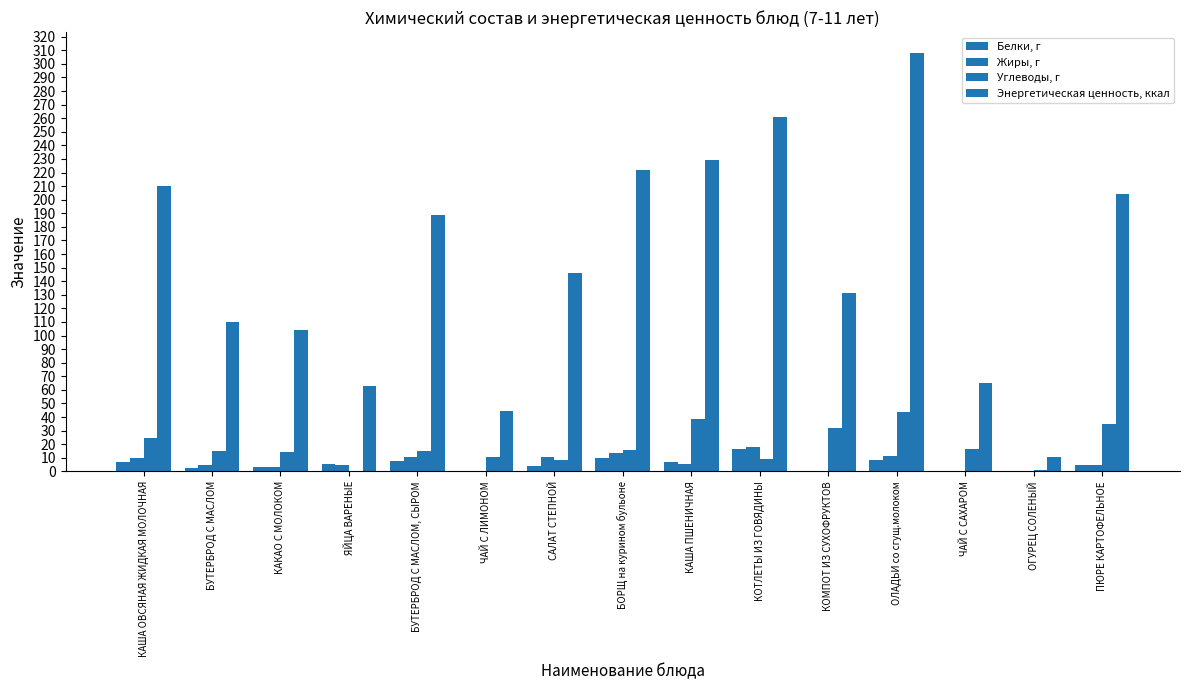

What is the sum of the Белки, г values at ПЮРЕ КАРТОФЕЛЬНОЕ and ЯЙЦА ВАРЕНЫЕ?

10.1